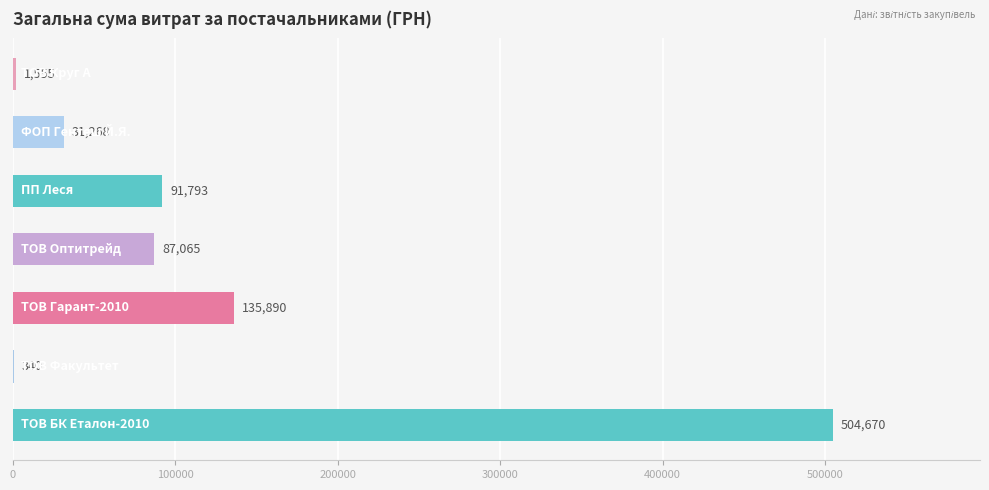

Are the bars grouped side by side (vs. stacked)?

No